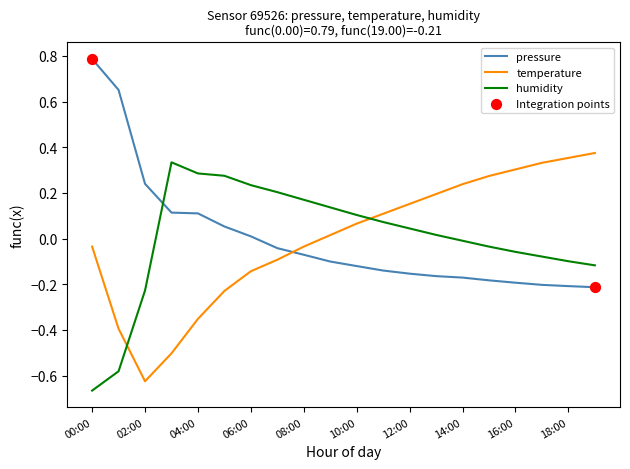

What is the difference between the maximum and minimum values in the temperature series?

1.0